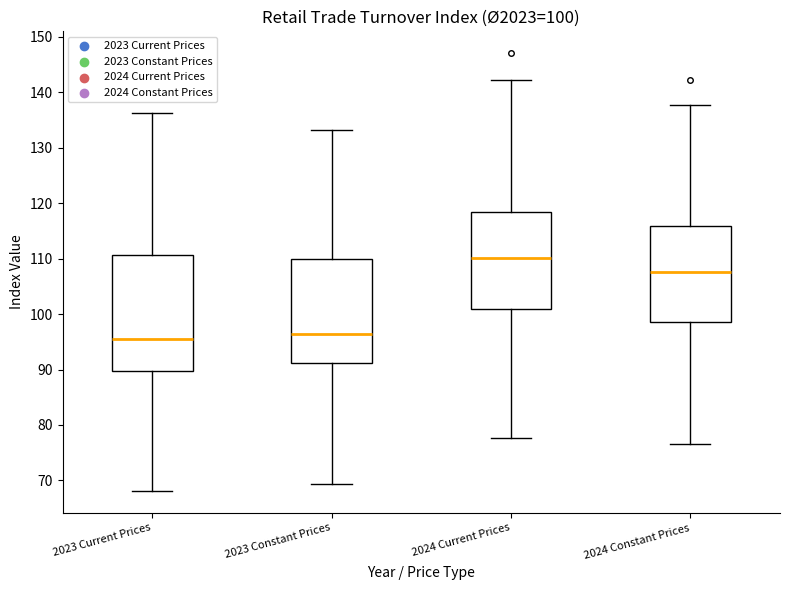

Which box's median line is the highest?

2024 Current Prices